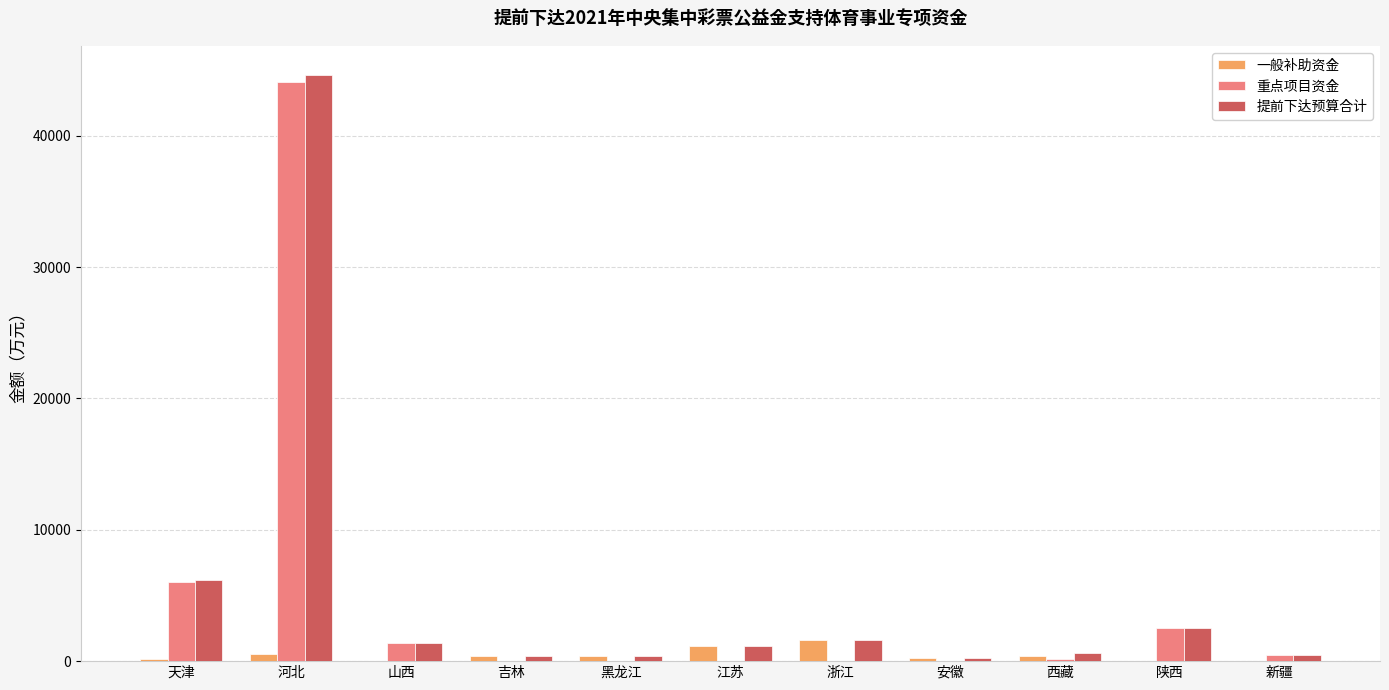

Are the bars horizontal?

No